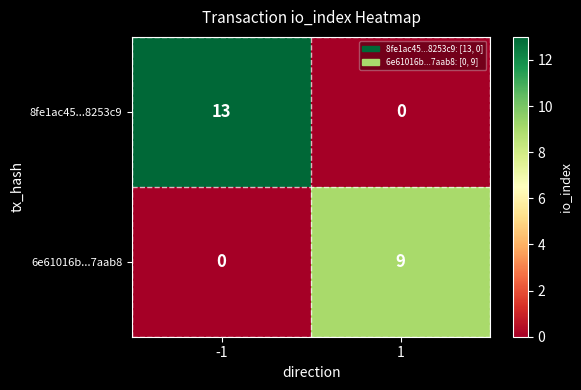

What is the sum of the 6e61016b...7aab8 values at -1 and 1?

9